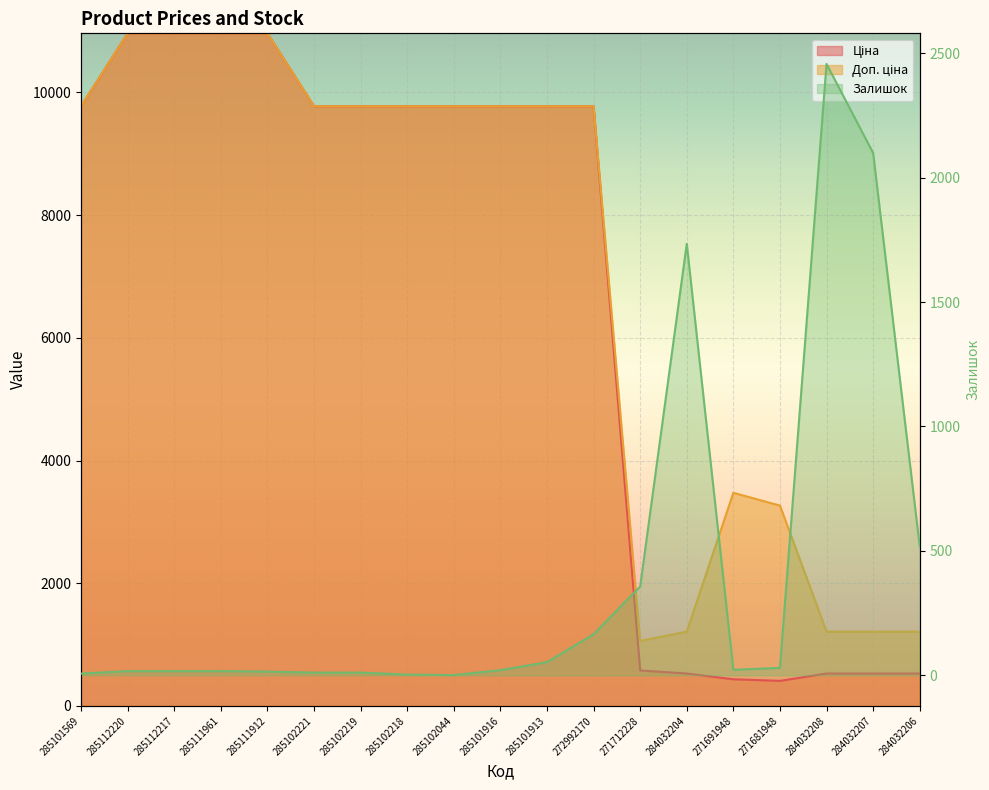

What is the difference between the maximum and minimum values in the Доп. ціна series?

9904.4